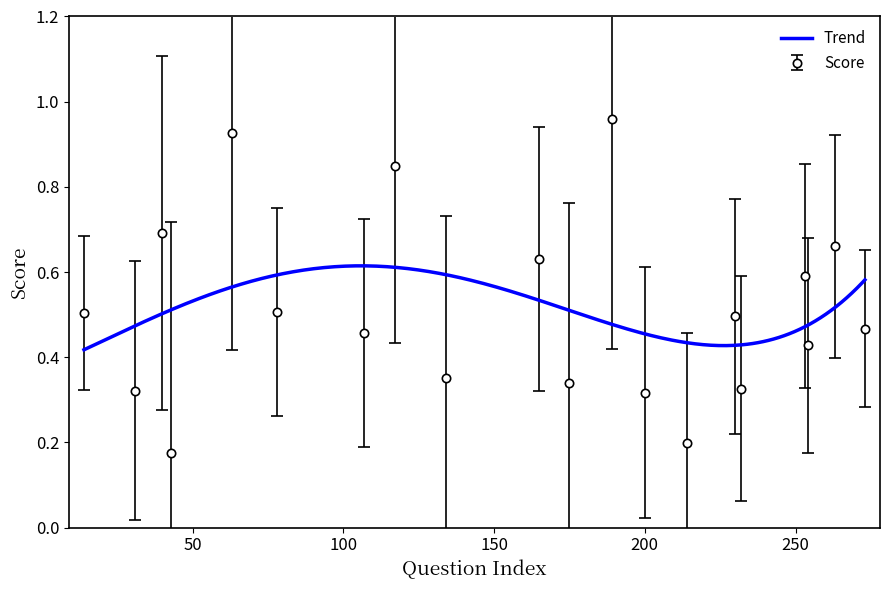

What is the sum of the values at 14 and 43?

0.7